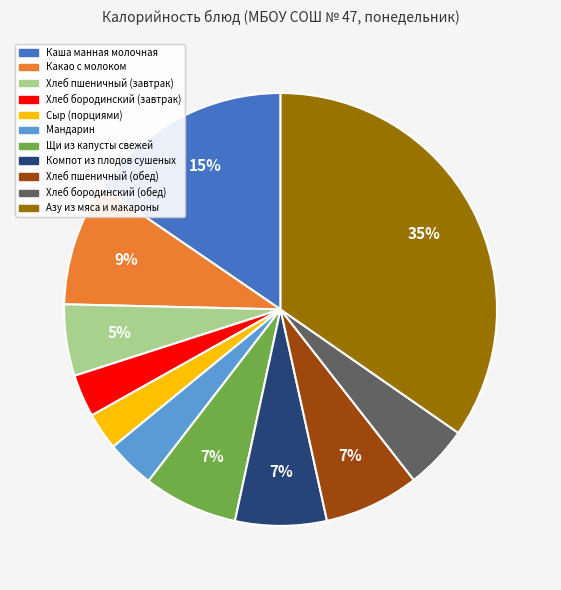

Count the number of slices in the pie.

11